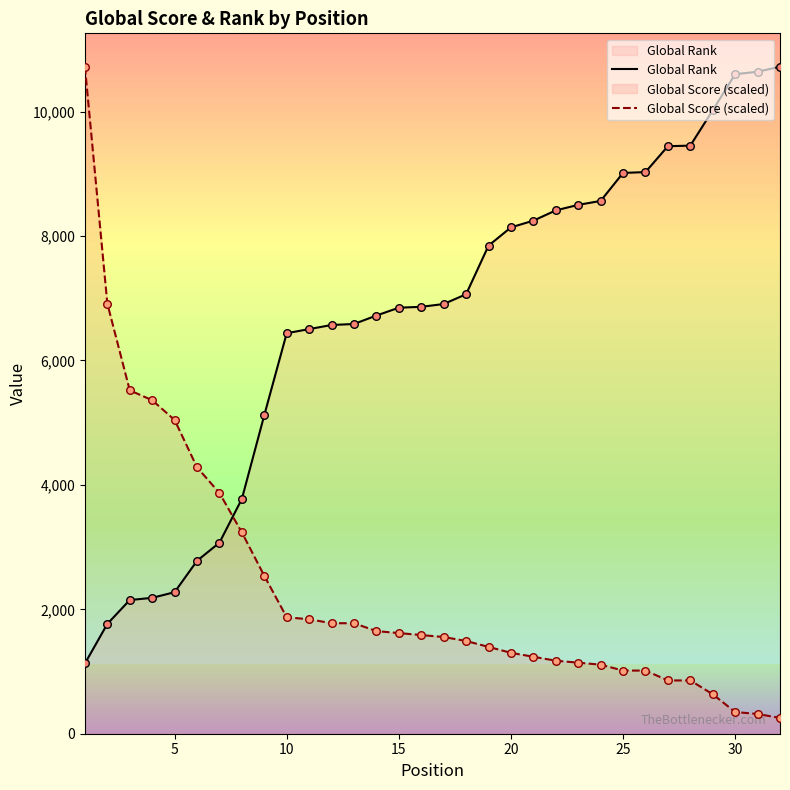

At how many categories does at least one series exceed 3972?

30